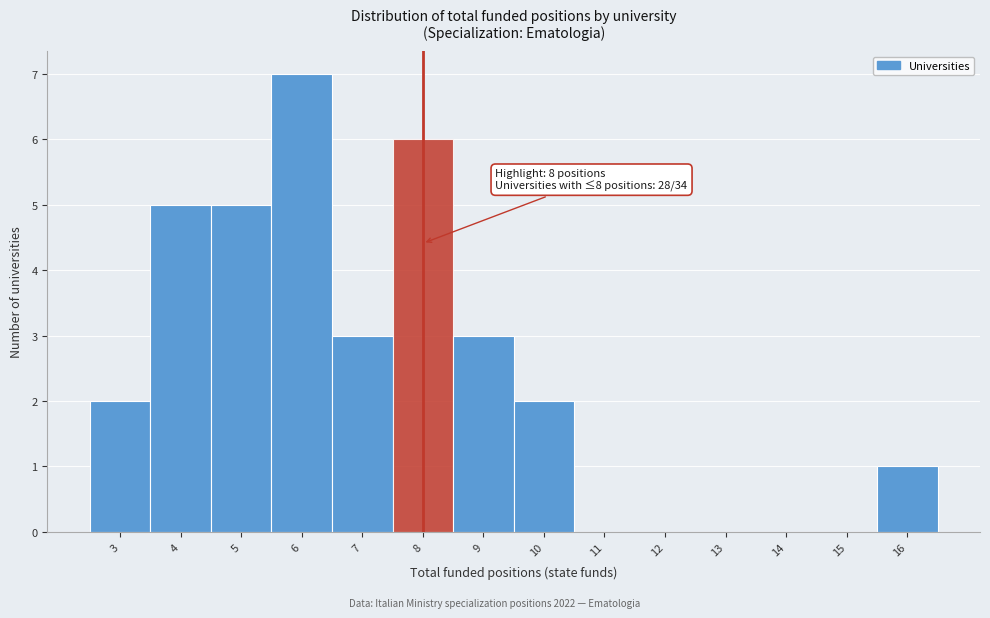

Over which range of the x-axis is the bar tallest?

5.5 to 6.5